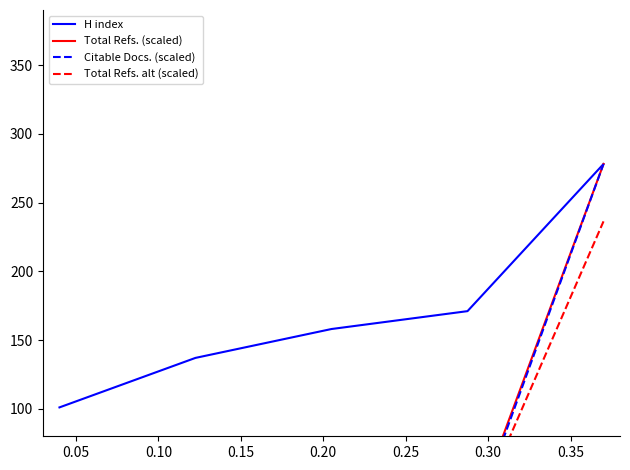

List the series in order of their peak value, highest first.

H index, Total Refs. (scaled), Citable Docs. (scaled), Total Refs. alt (scaled)